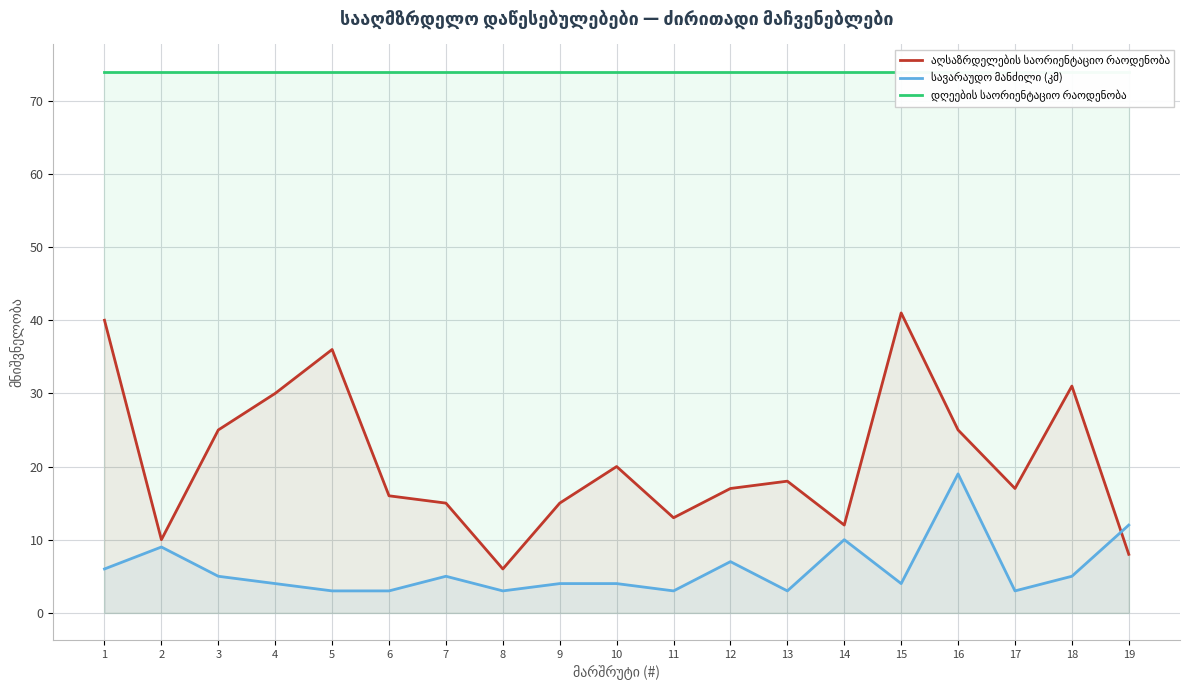

At how many categories does at least one series exceed 3?

19